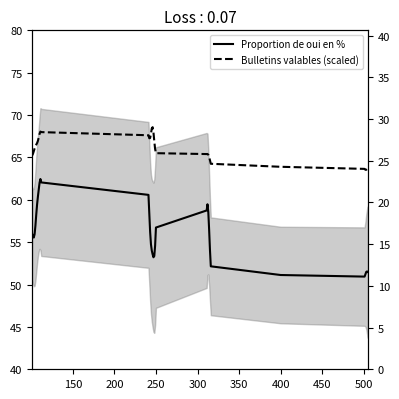

What is the difference between the second highest and second lowest values in the Bulletins valables (scaled) series?

5.0